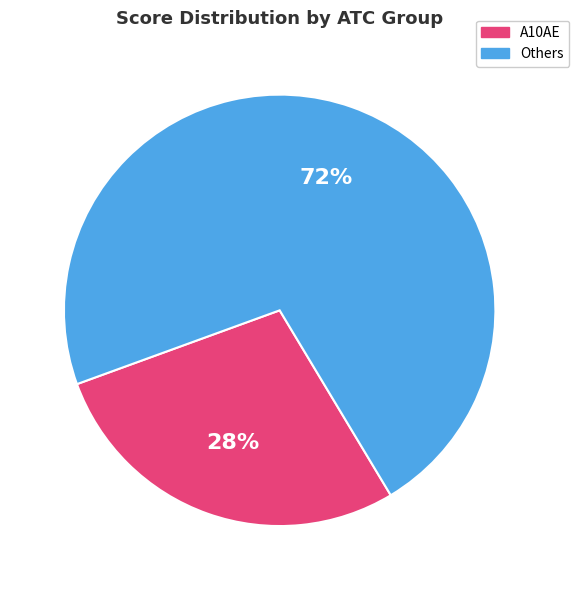

Is there any slice that represents more than half of the pie?

Yes